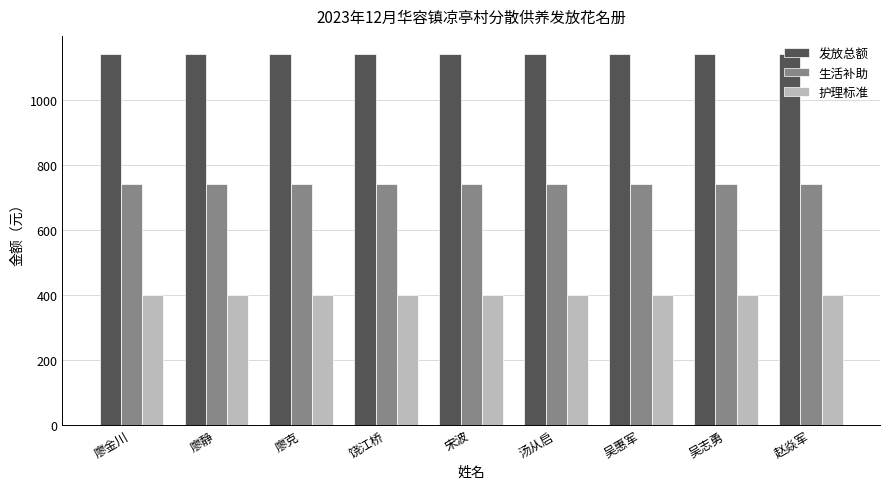

What is the smallest value displayed?

399